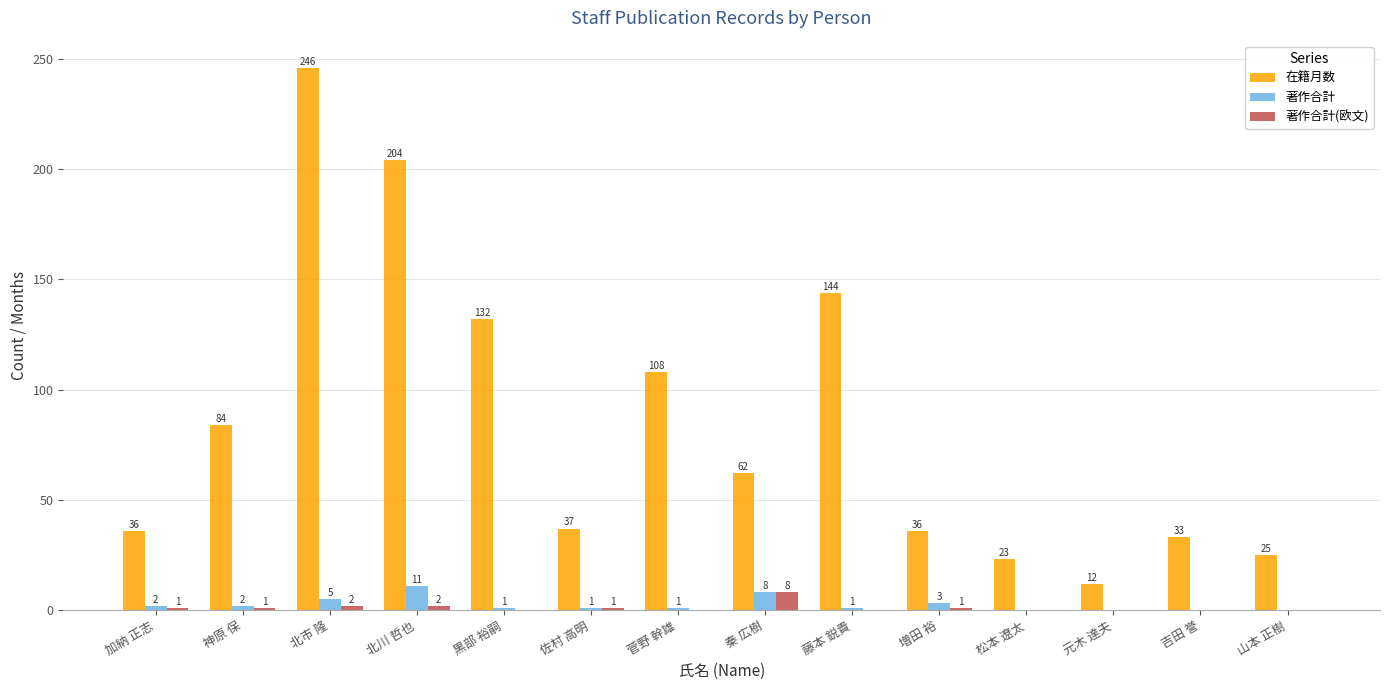

What is the difference between the 著作合計 values at 秦 広樹 and 藤本 鋭貴?

7